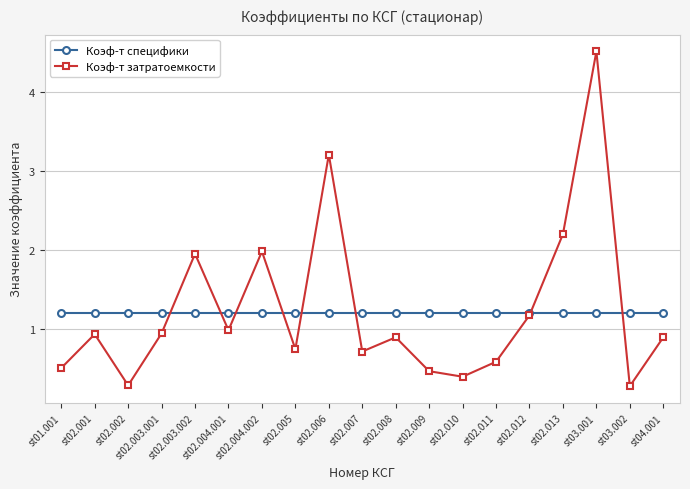

Which series has the widest spread of values?

Коэф-т затратоемкости